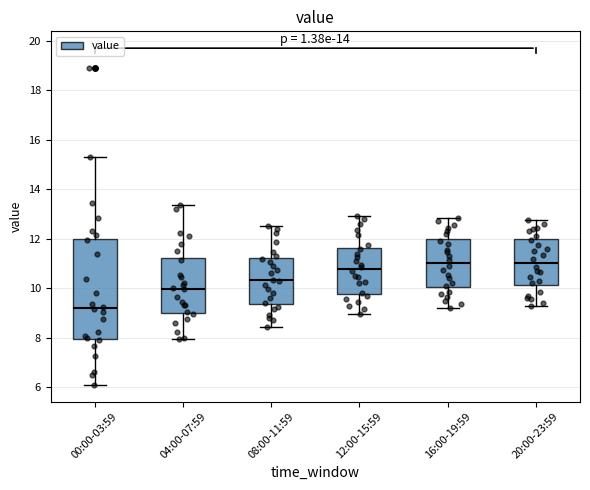

Reading left to right, transcribe this box plot: for each box, give where its median line is, the range the box spans, and where its two whiskers end, as read against the y-axis. The values are not printed on the chart, so give them approximately, as read against the axis.

00:00-03:59: median 9.2, box 8.0 to 12.0, whiskers 6.2 to 15.4
04:00-07:59: median 10.0, box 9.0 to 11.2, whiskers 8.0 to 13.4
08:00-11:59: median 10.4, box 9.4 to 11.2, whiskers 8.4 to 12.6
12:00-15:59: median 10.8, box 9.8 to 11.6, whiskers 9.0 to 13.0
16:00-19:59: median 11.0, box 10.0 to 12.0, whiskers 9.2 to 12.8
20:00-23:59: median 11.0, box 10.2 to 12.0, whiskers 9.4 to 12.8